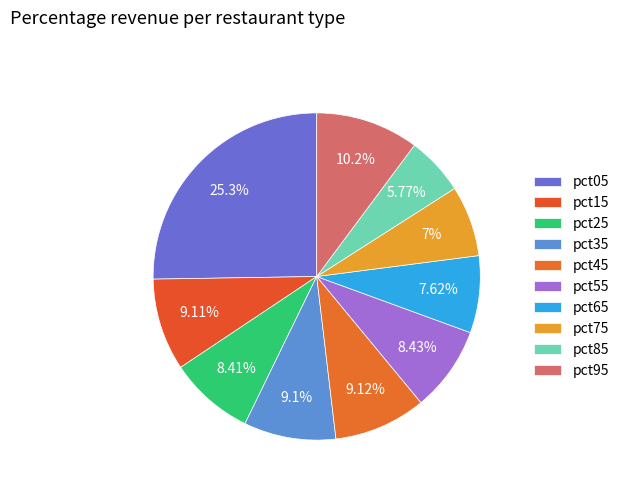

How many segments does this pie chart have?

10